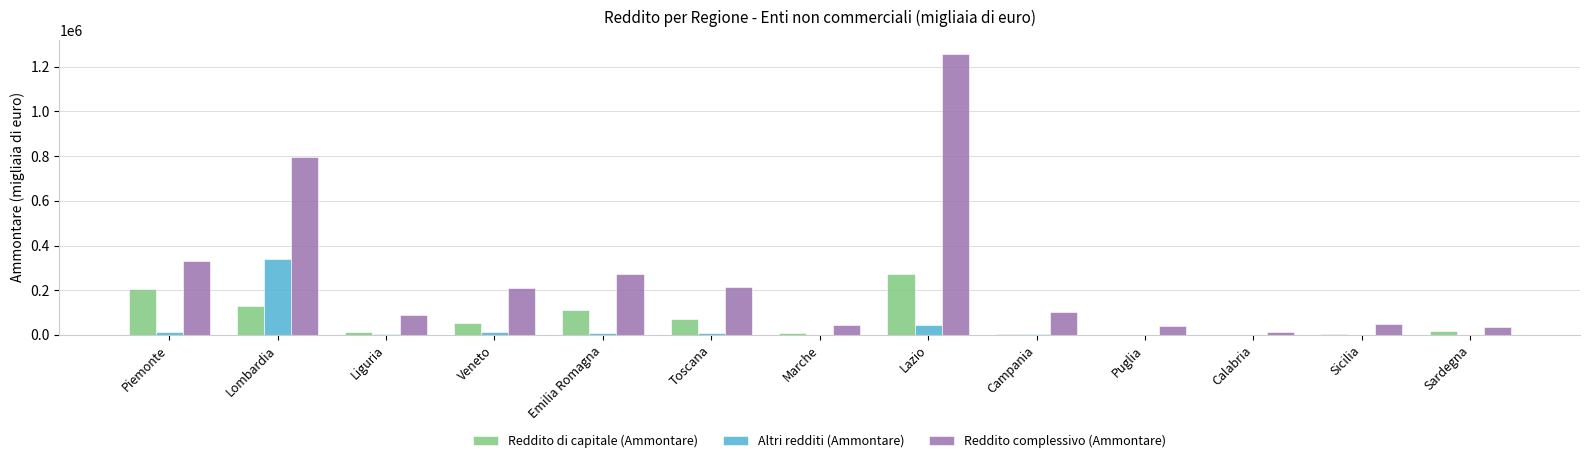

Between Veneto and Sardegna, which series saw the biggest shift?

Reddito complessivo (Ammontare)